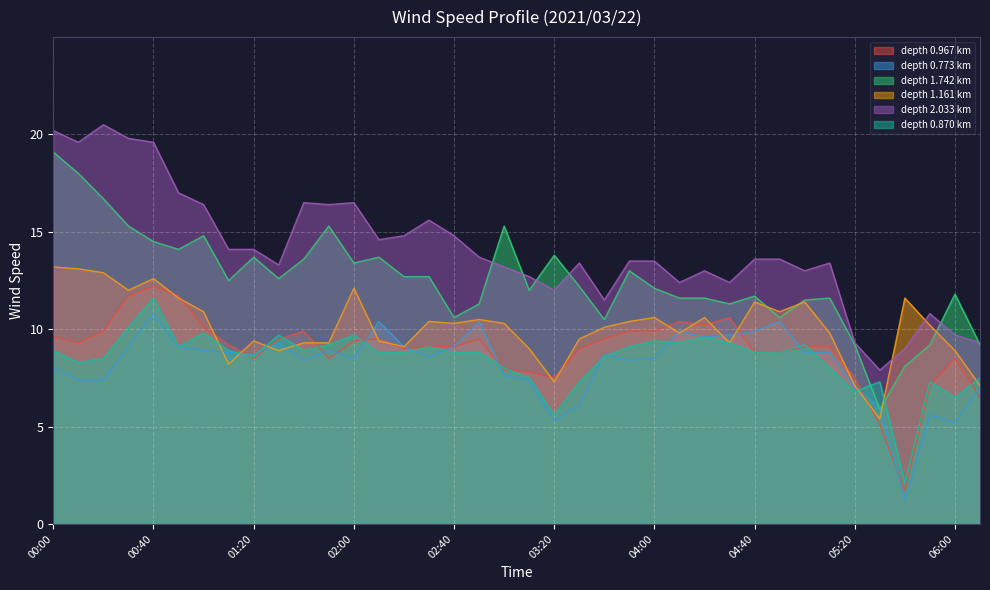

What value does the 2.033 series have at 04:10?

12.4